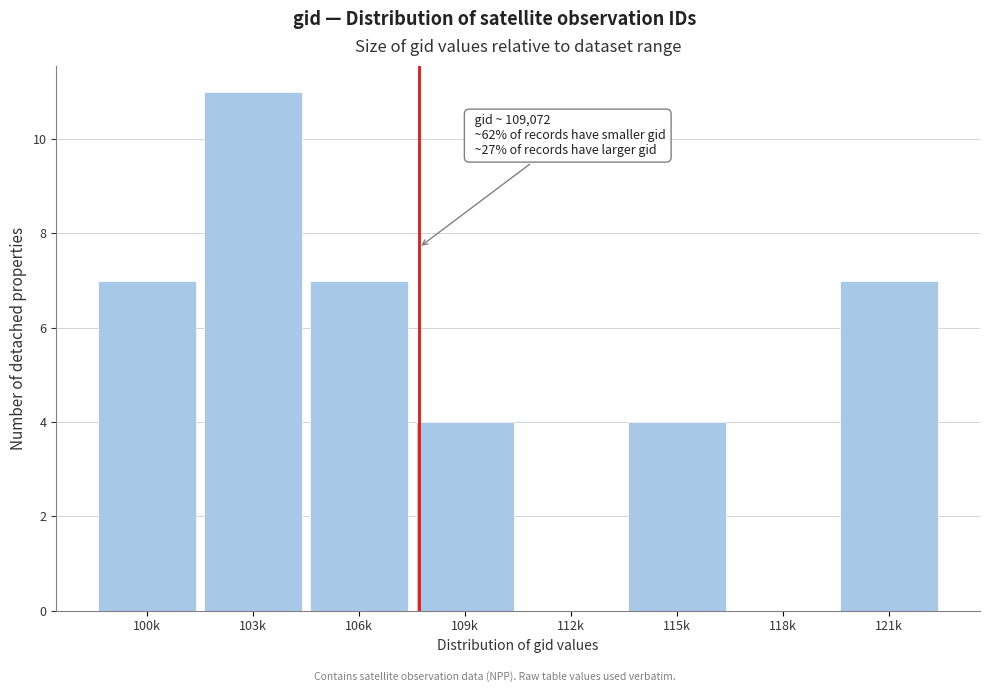

Reading left to right, extract all data points from this chart.

100k=7	103k=11	106k=7	109k=4	112k=0	115k=4	118k=0	121k=7